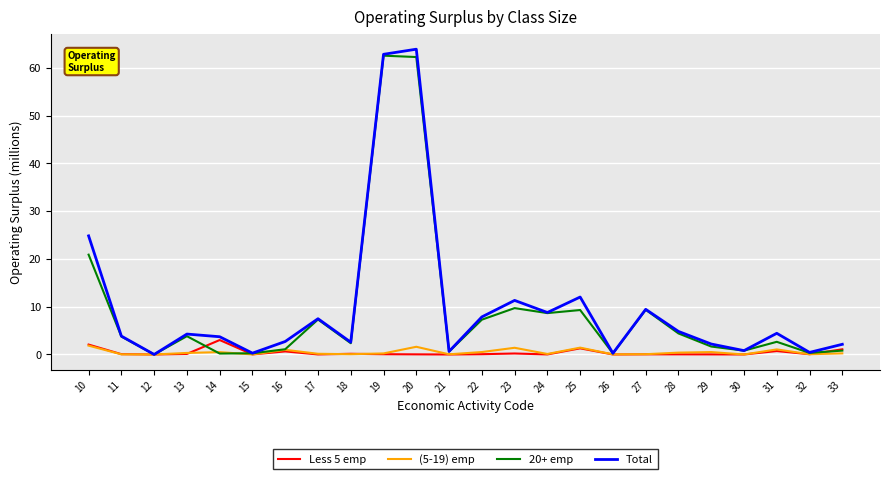

How many distinct data groups are displayed?

4